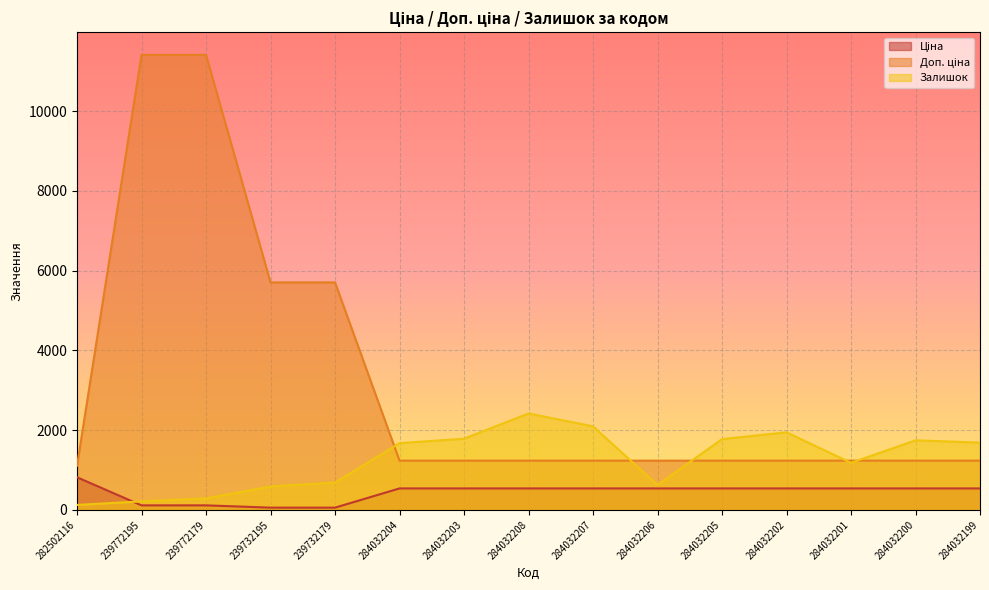

True or false: Залишок has more than 0 interior local peaks.

True